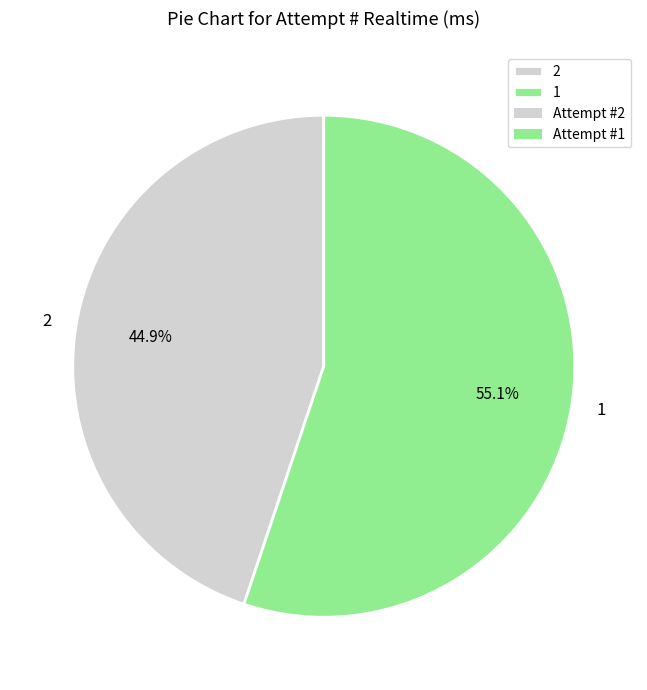

What is the majority slice?

1